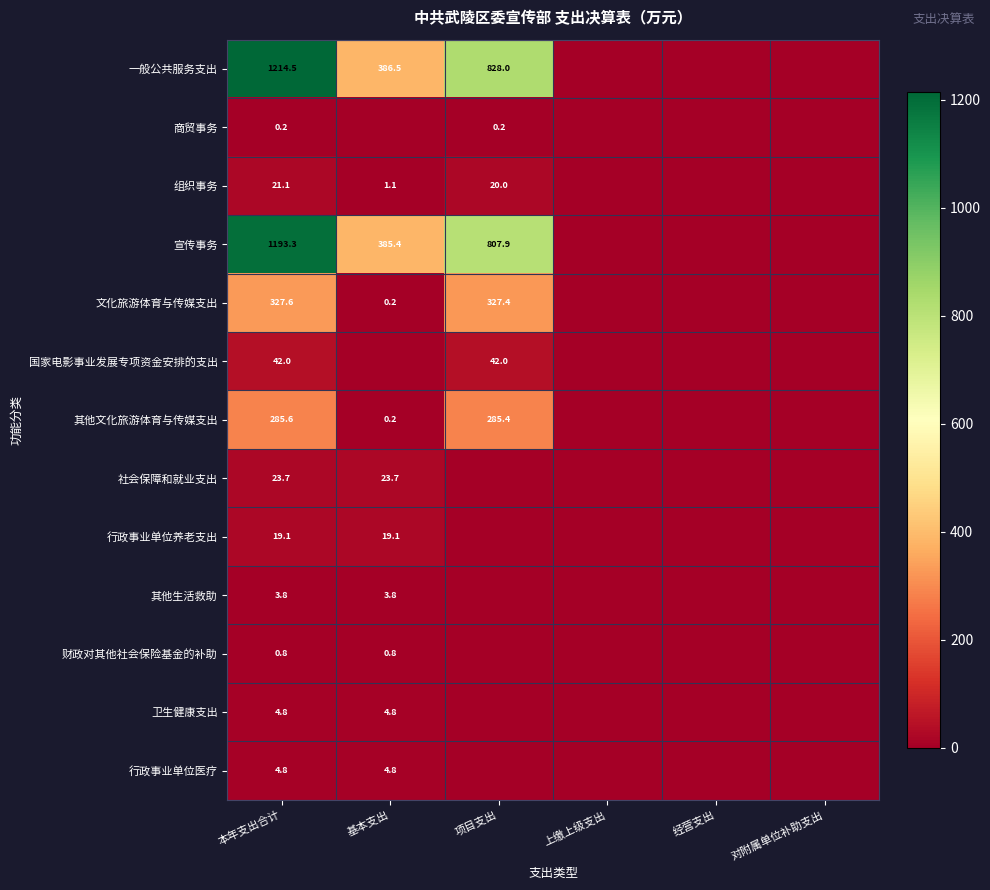

At which category is the sum across all series the highest?

本年支出合计